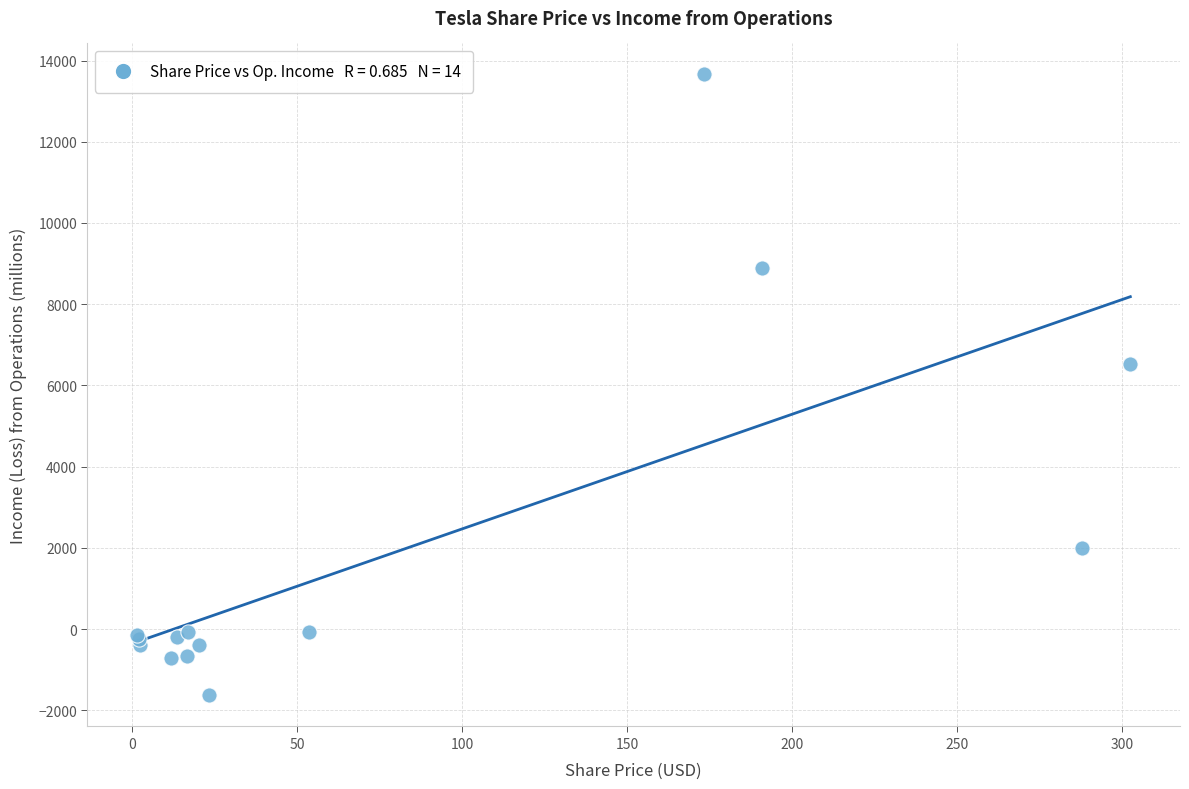

What Y value in the scatter plot is closest to 6012?

6523